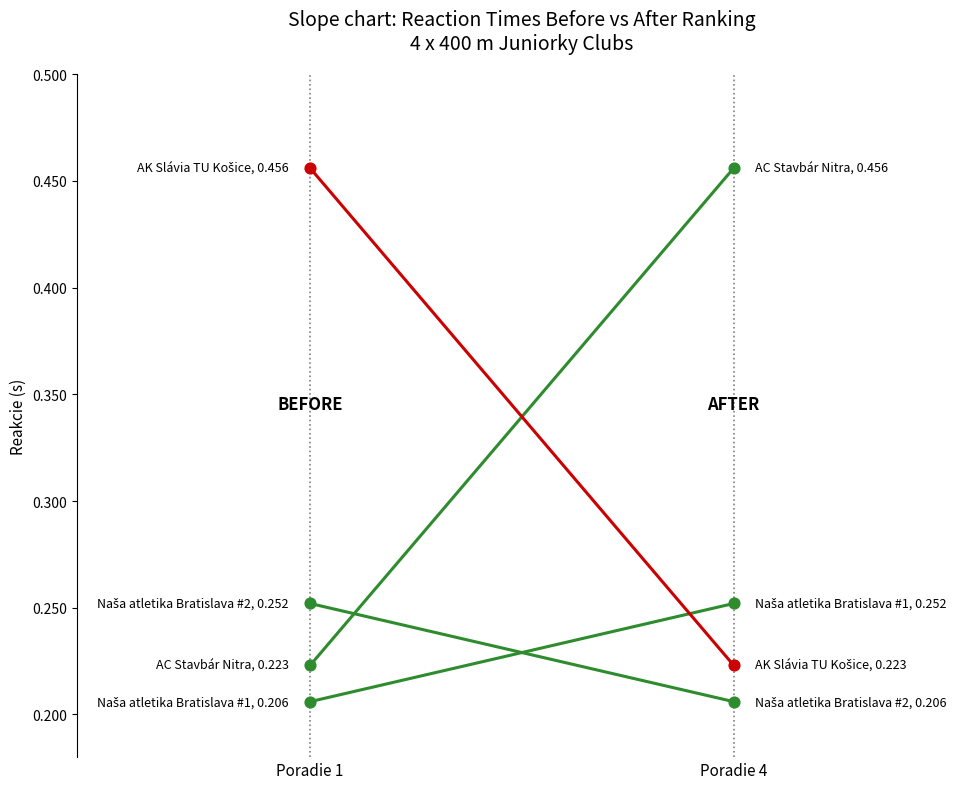

What are all the series names shown in the legend?

Naša atletika Bratislava #1, Naša atletika Bratislava #2, AC Stavbár Nitra, AK Slávia TU Košice